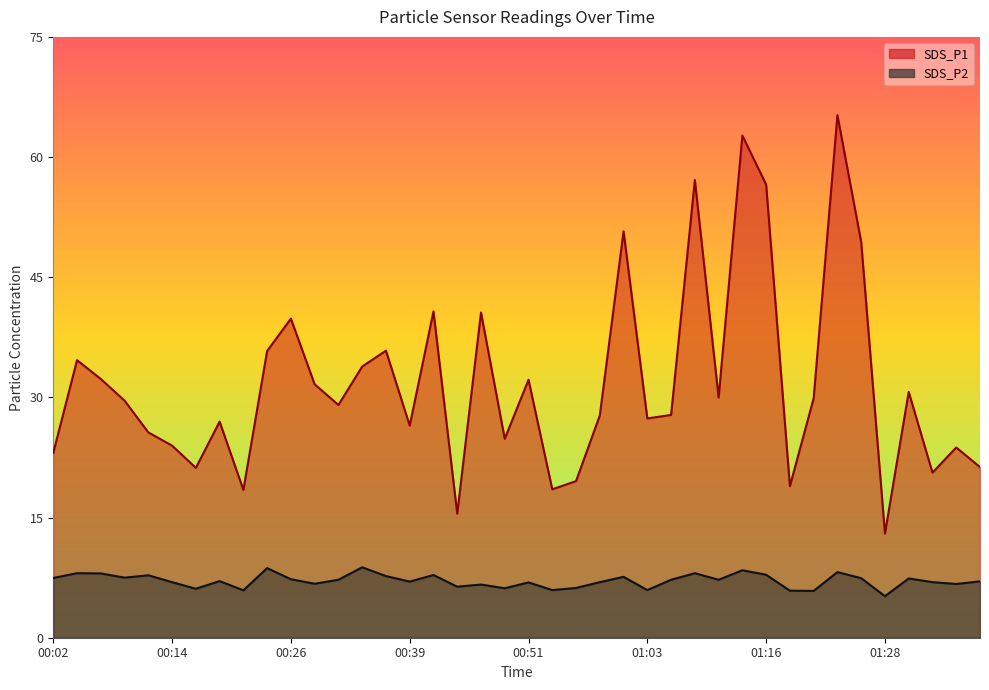

True or false: SDS_P1 and SDS_P2 intersect in this chart.

False